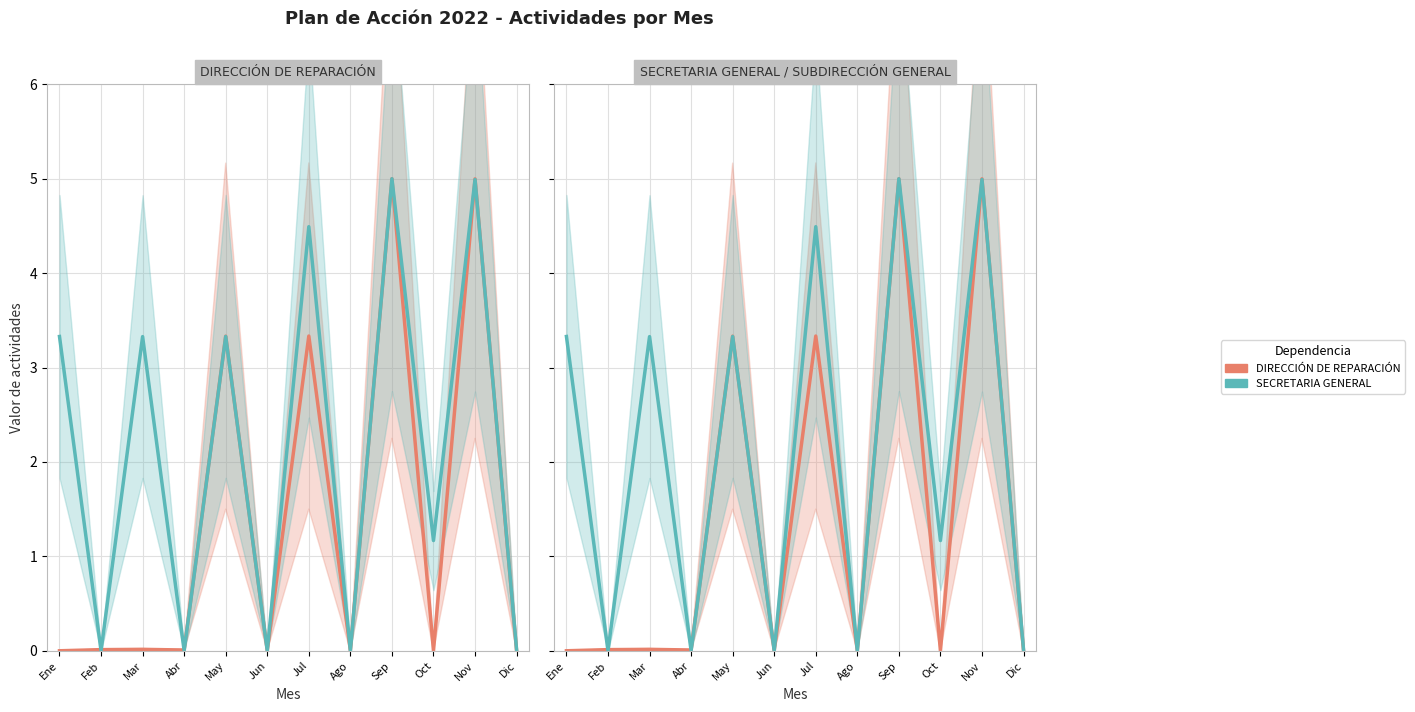

The SECRETARIA GENERAL series shows 5.0 at Nov. True or false?

True